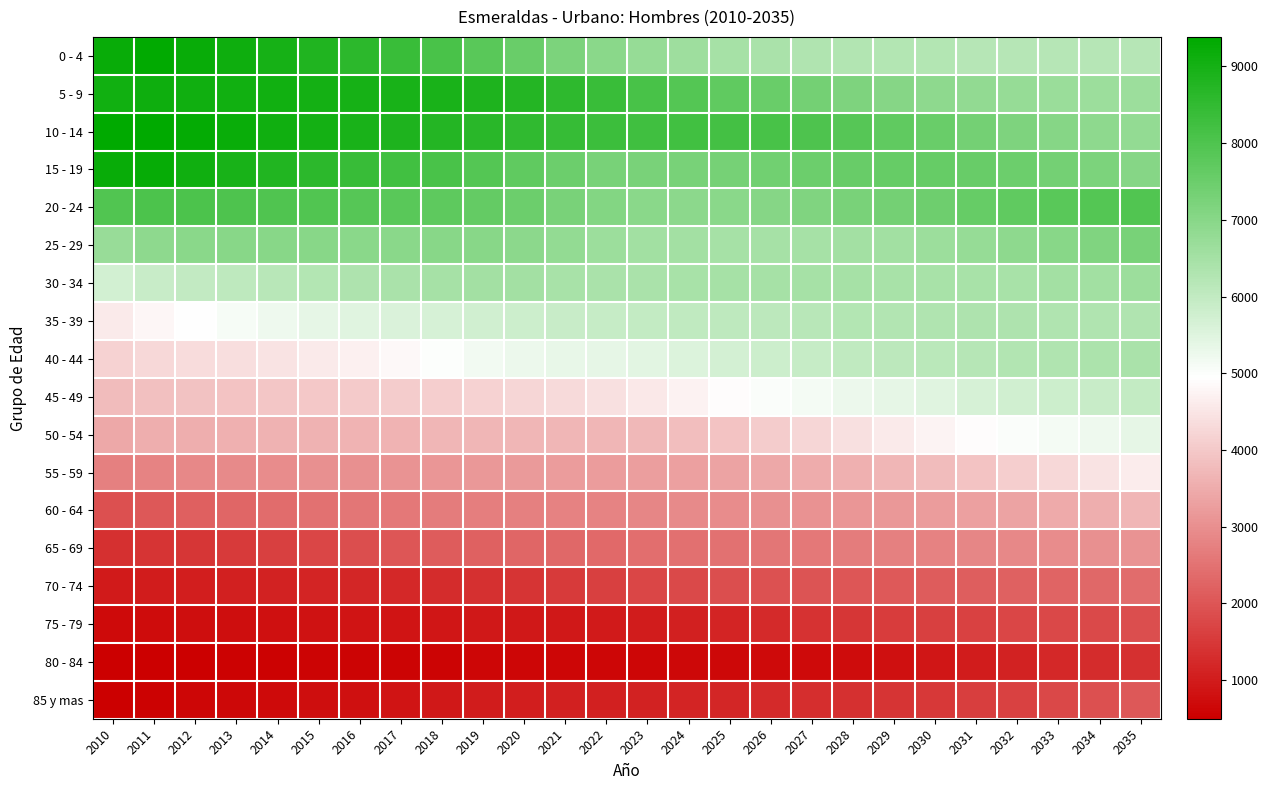

Which series has the largest total across all categories?

10 - 14